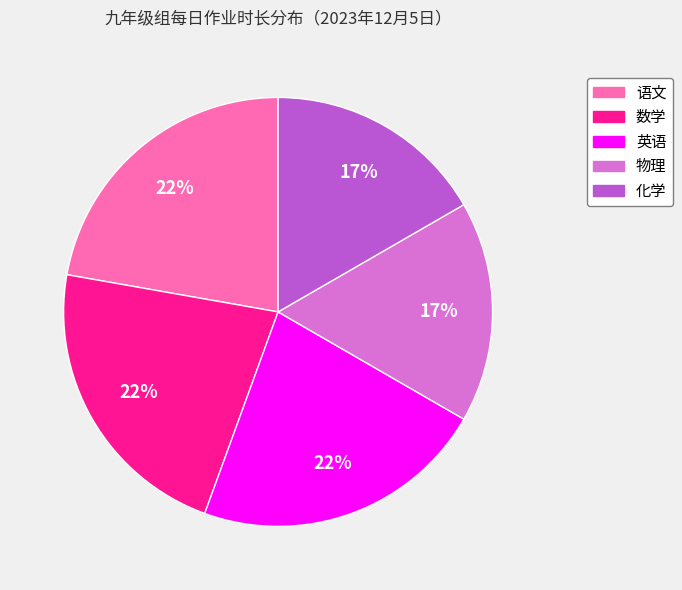

Does 化学 account for over 50% of the chart?

No